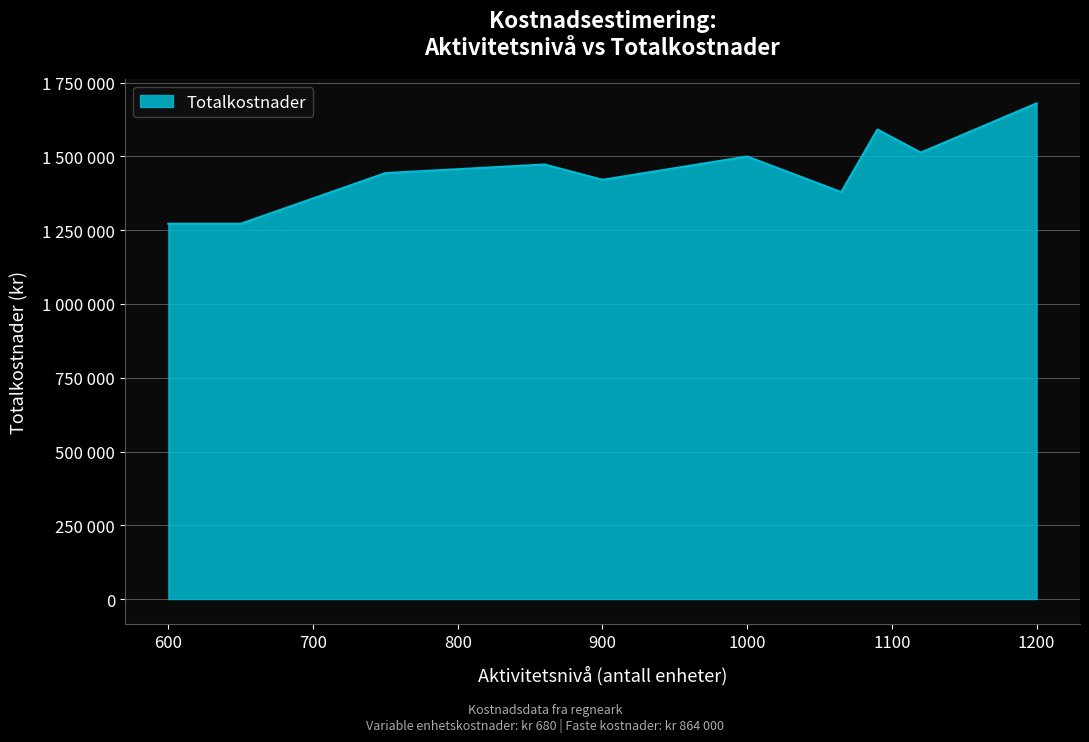

Does the chart have visible grid lines?

Yes